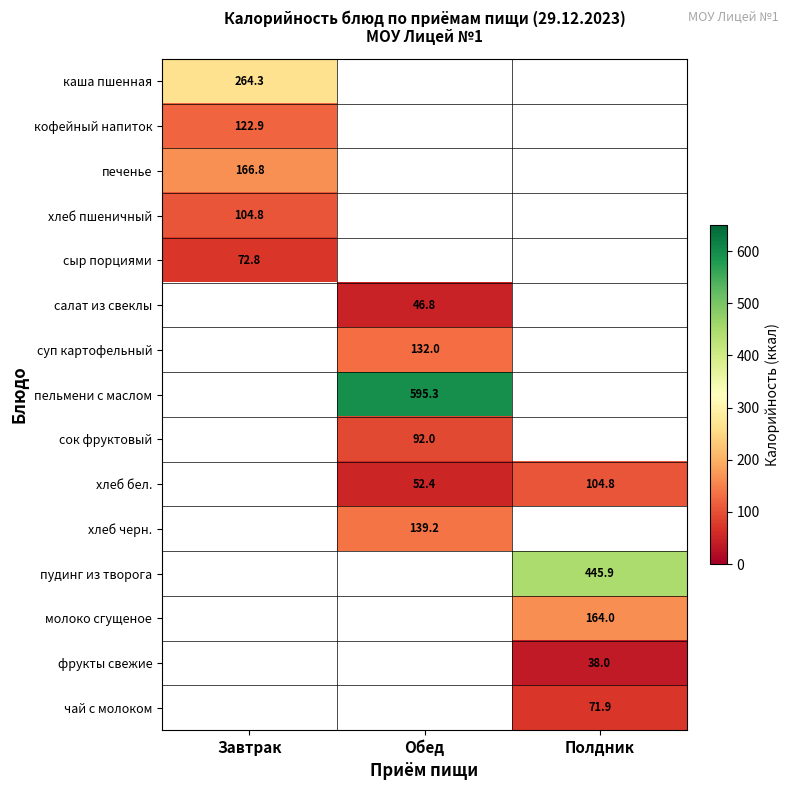

Which label corresponds to the largest value in the chart?

Обед